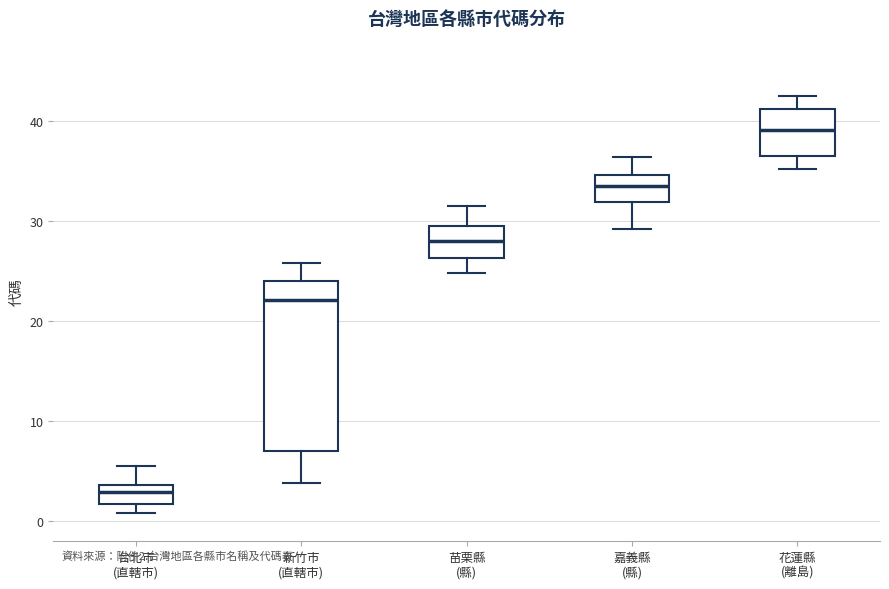

Which box is the tallest, from its lower edge to its upper edge?

新竹市 (直轄市)